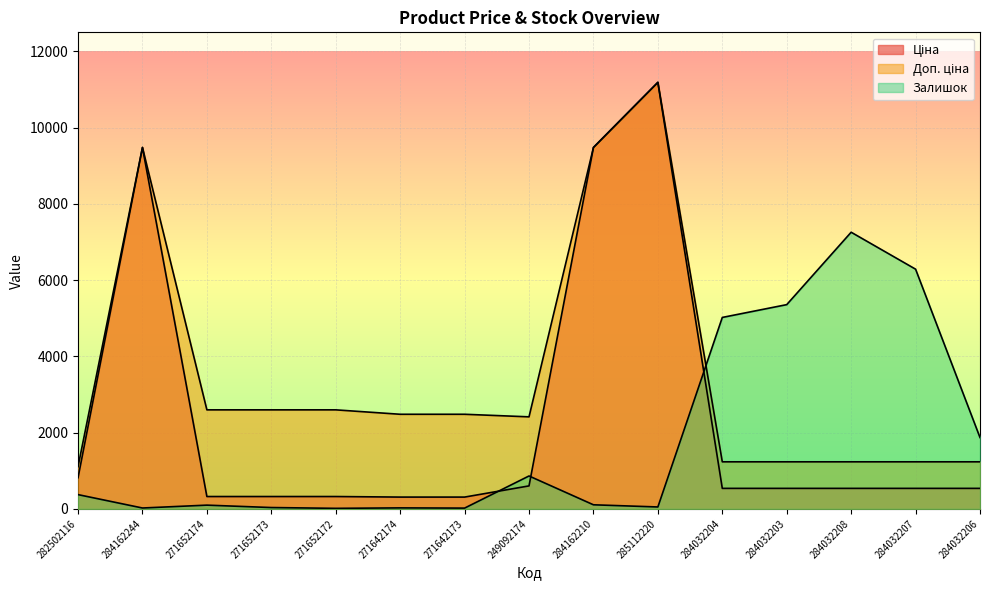

What is the label of the 3rd point from the right?

284032208